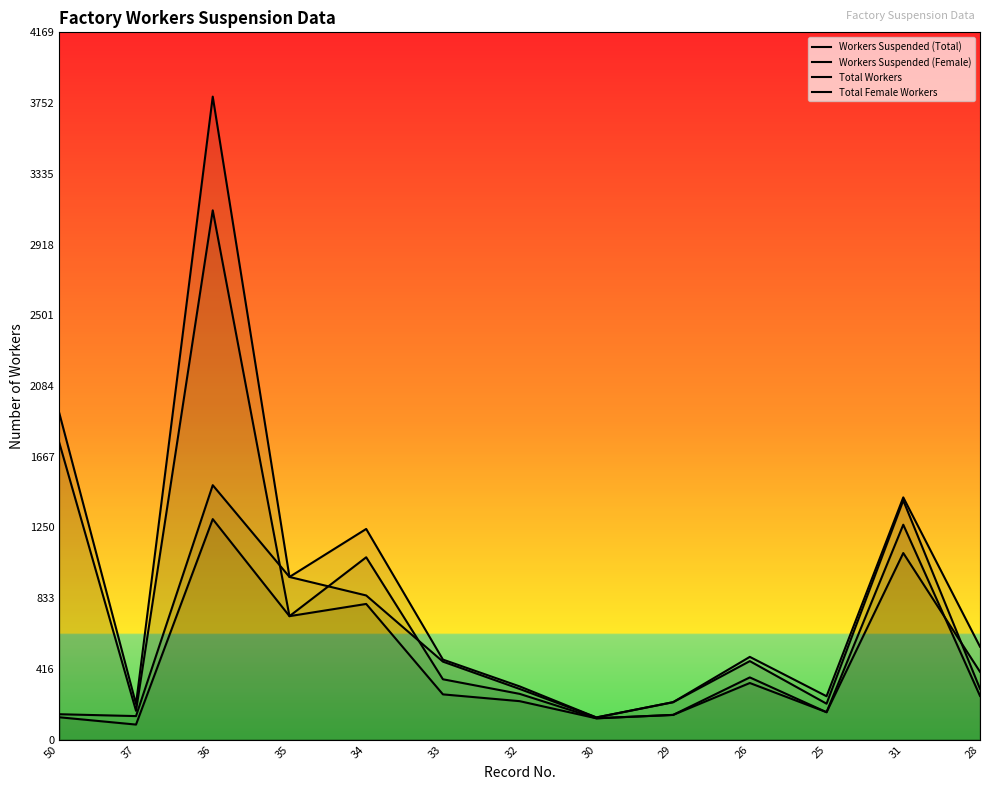

Between 32 and 25, which series saw the biggest shift?

Total Female Workers